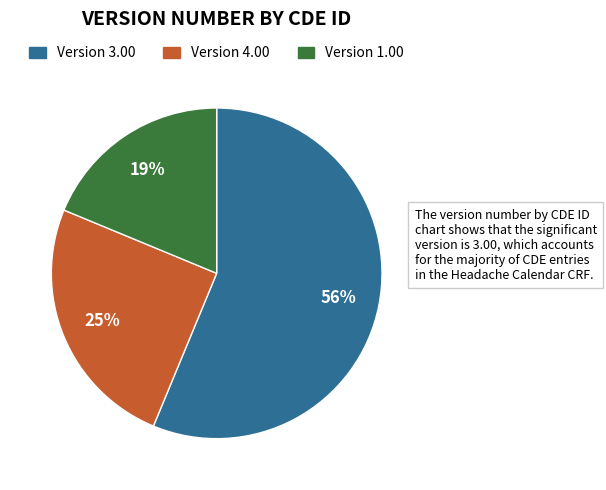

Does any single category account for the majority?

Yes